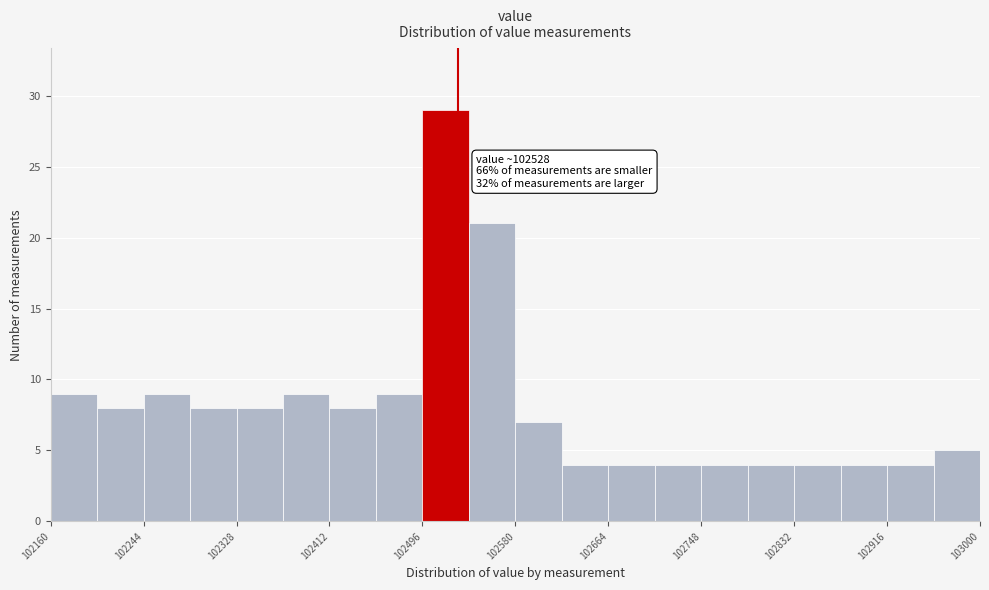

Which range on the x-axis has the tallest bar?

102496 to 102538